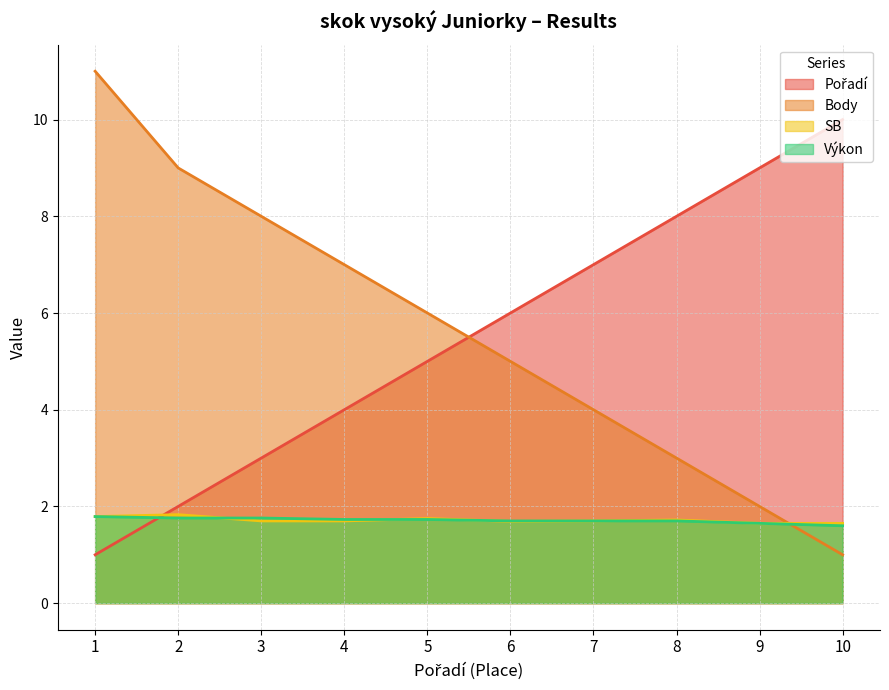

Reading right to left, what are all the values shown in this chart?

Pořadí: 10.0	9.0	8.0	7.0	6.0	5.0	4.0	3.0	2.0	1.0
Body: 1.0	2.0	3.0	4.0	5.0	6.0	7.0	8.0	9.0	11.0
SB: 1.6	1.6	1.7	1.7	1.7	1.8	1.7	1.7	1.8	1.8
Výkon: 1.6	1.6	1.7	1.7	1.7	1.7	1.7	1.8	1.8	1.8